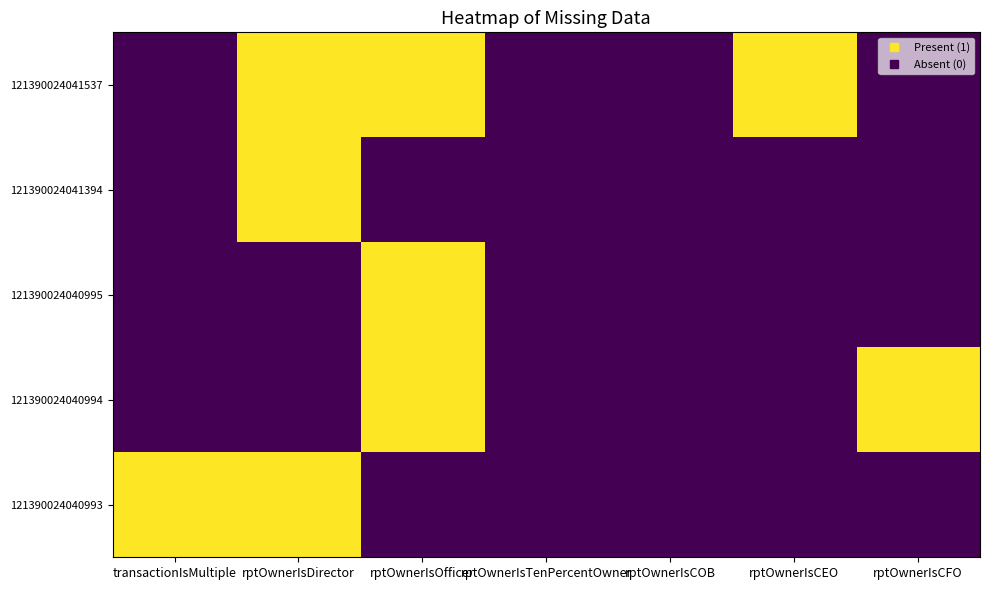

What is the difference between the highest and lowest values at rptOwnerIsOfficer?

1